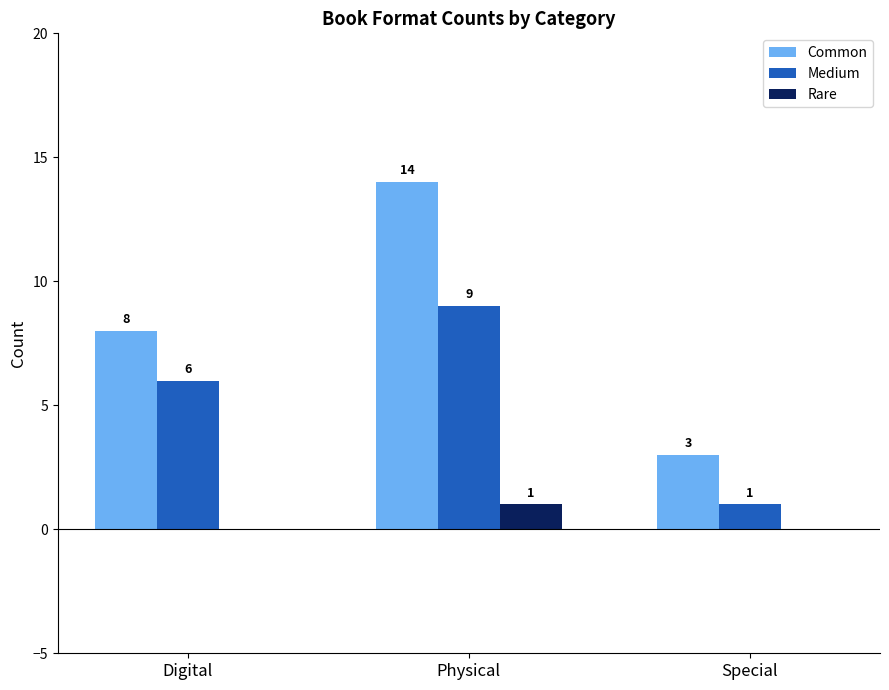

The value of Medium at Special is 0. True or false?

False